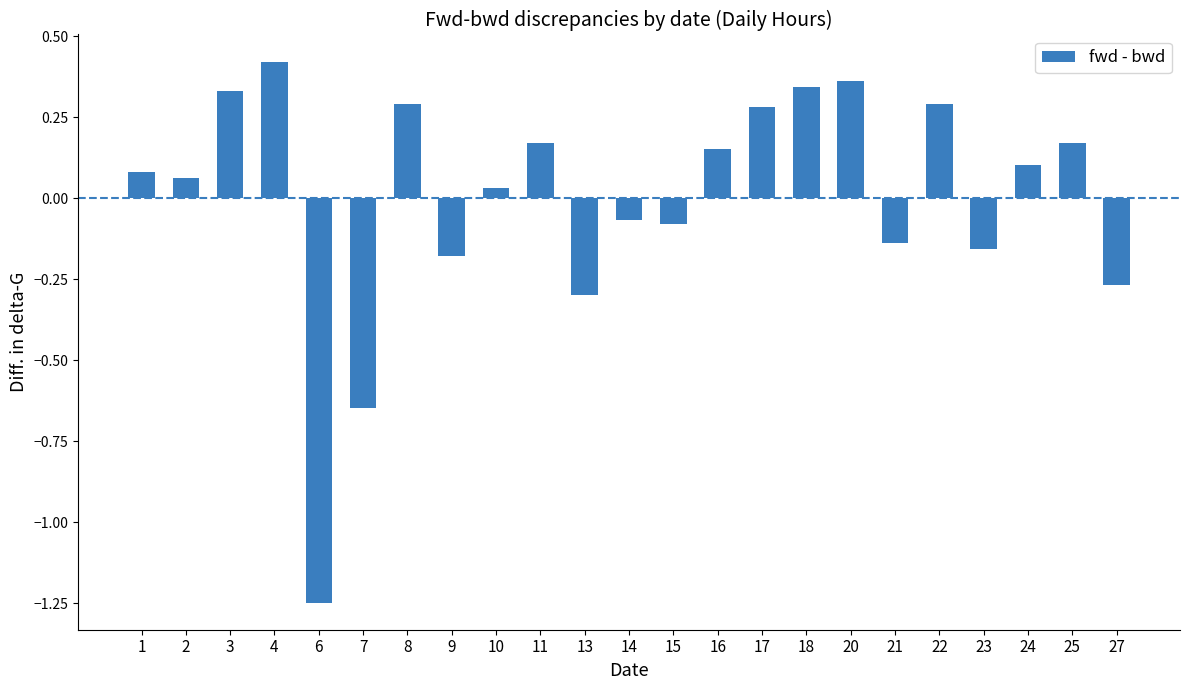

How many data points are above 0?

14